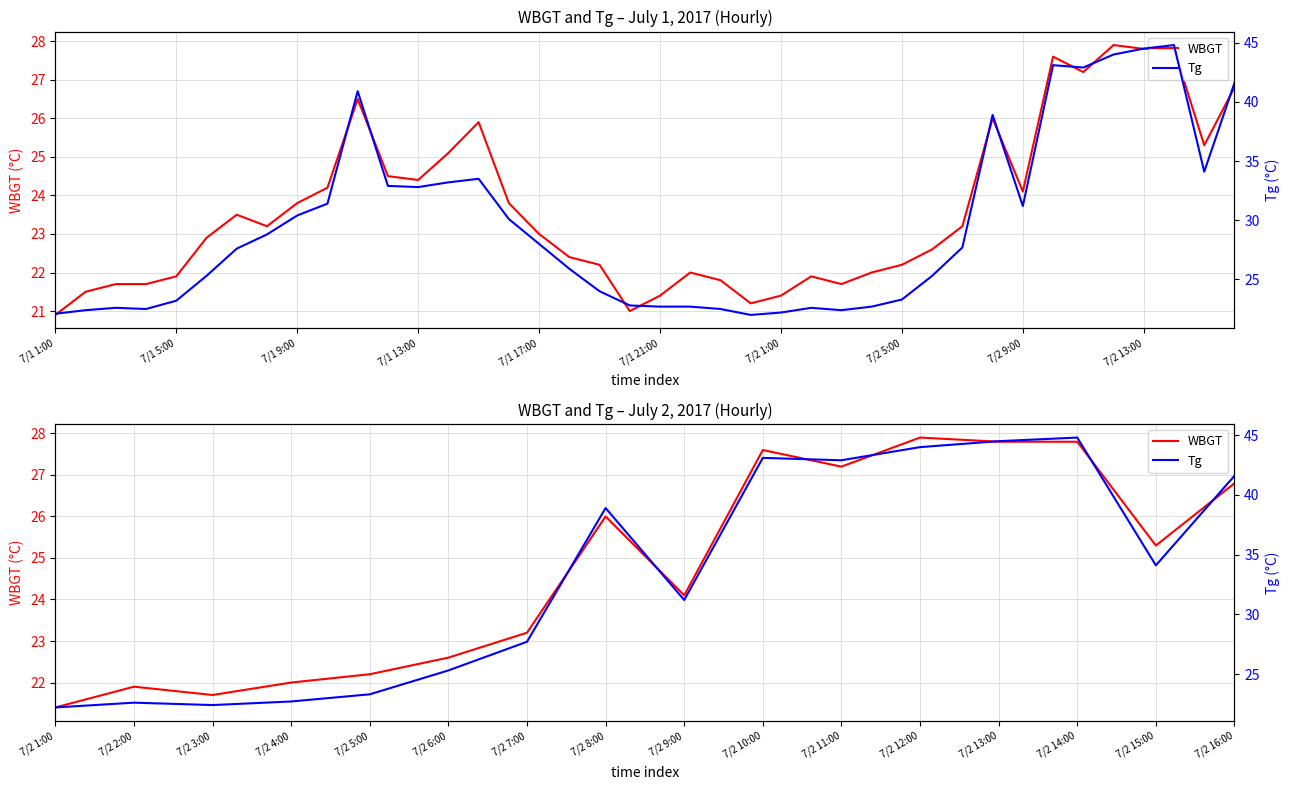

At 7/2 1:00, list the series in order from smallest to largest.

WBGT, Tg